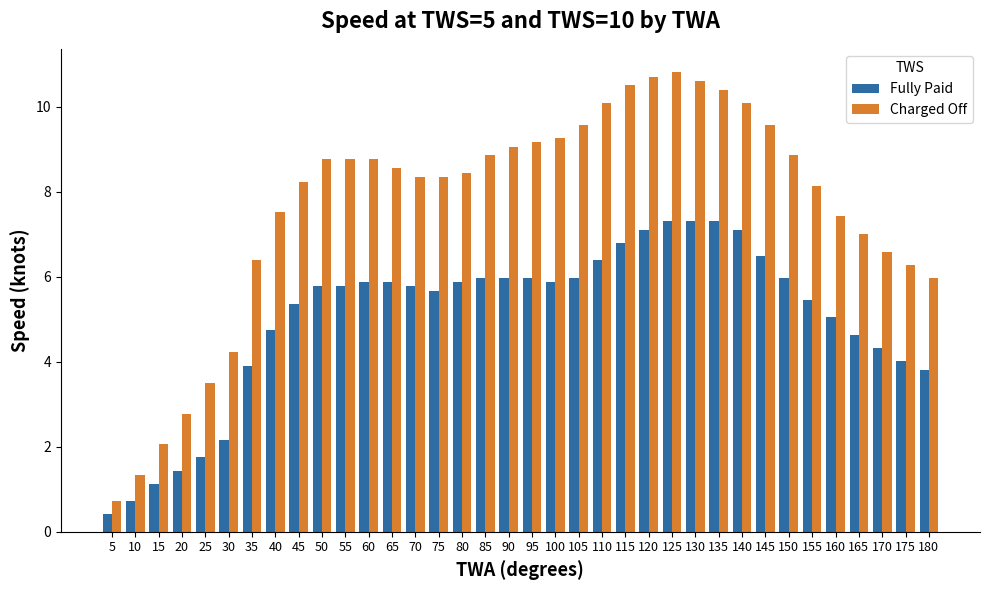

The value of Fully Paid at 130 is 2.5. True or false?

False